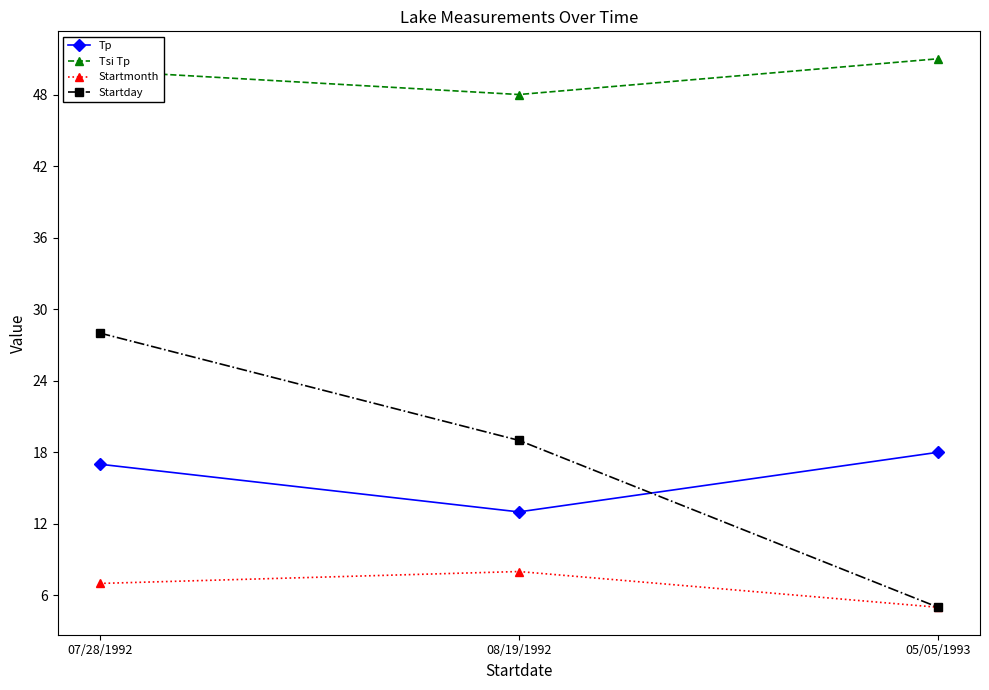

Reading right to left, list all the values displayed in this chart.

Tp: 18	13	17
Tsi Tp: 51	48	50
Startmonth: 5	8	7
Startday: 5	19	28